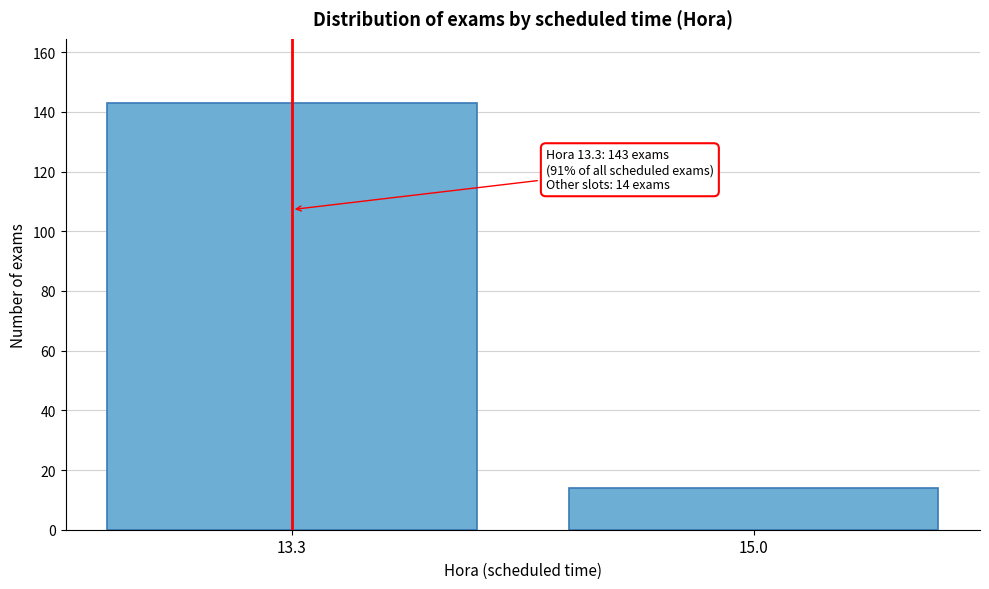

Reading left to right, list all the values displayed in this chart.

13.3=143	15.0=14